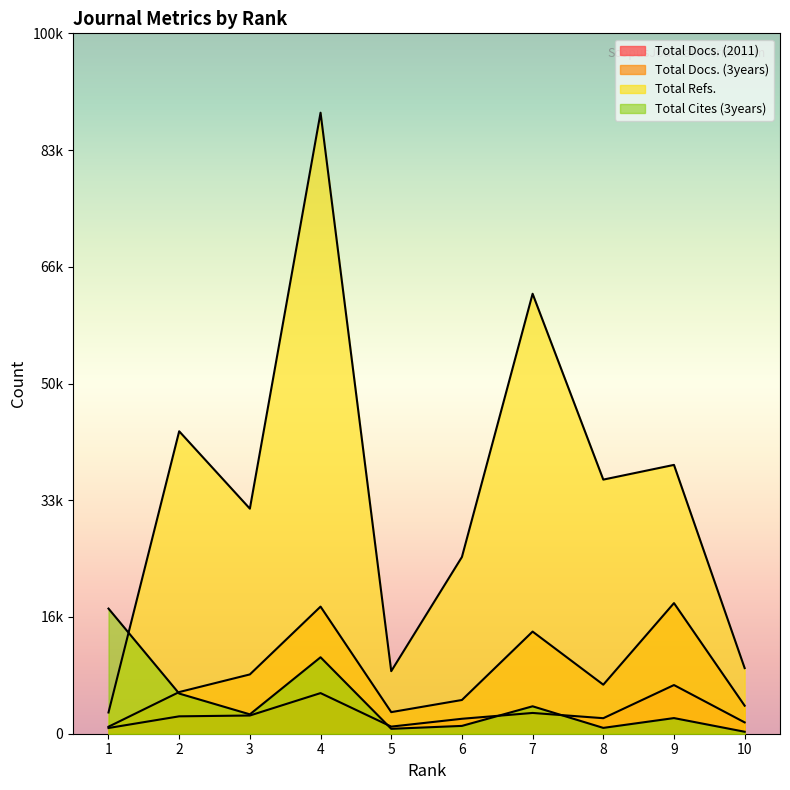

List the labels in order of Total Cites (3years) value, smallest first.

10, 5, 8, 6, 9, 3, 7, 2, 4, 1